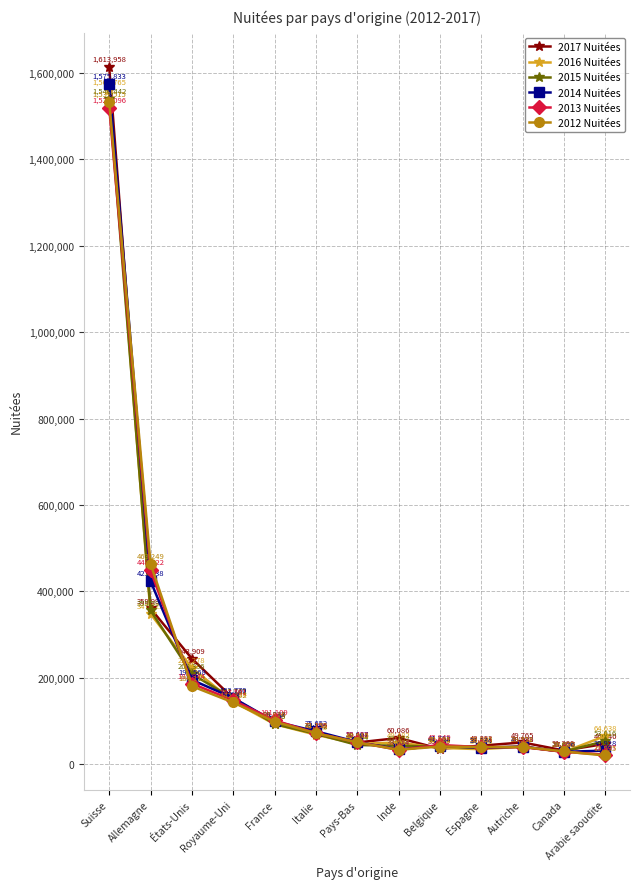

How many categories are shown in the chart?

13